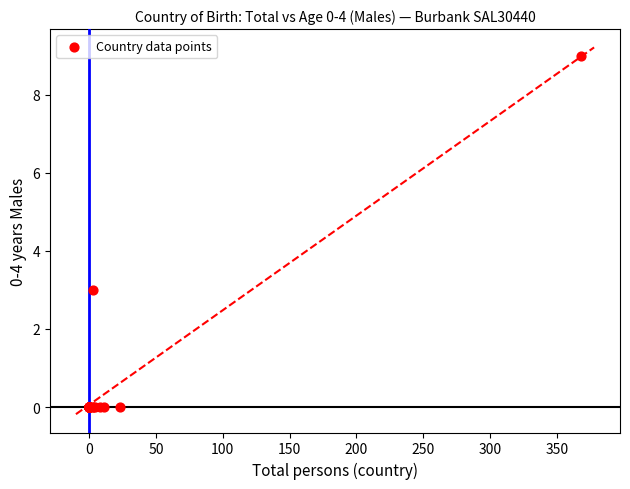

What Y value in the scatter plot is closest to 4?

3